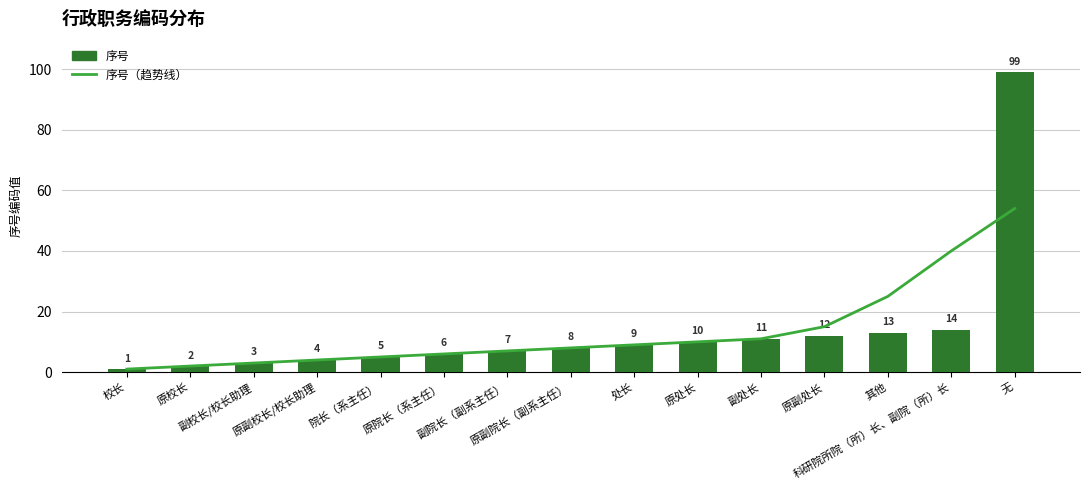

Is it true that 序号 equals 6 at 其他?

False